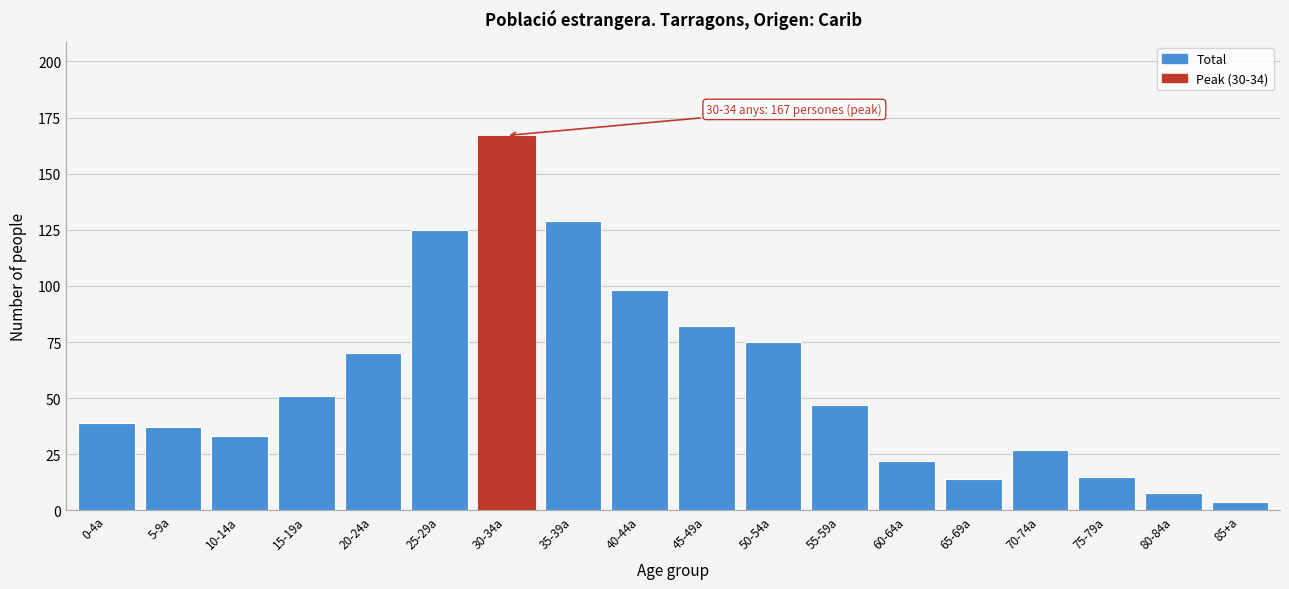

Reading right to left, transcribe all the data shown in this chart.

4	8	15	27	14	22	47	75	82	98	129	167	125	70	51	33	37	39